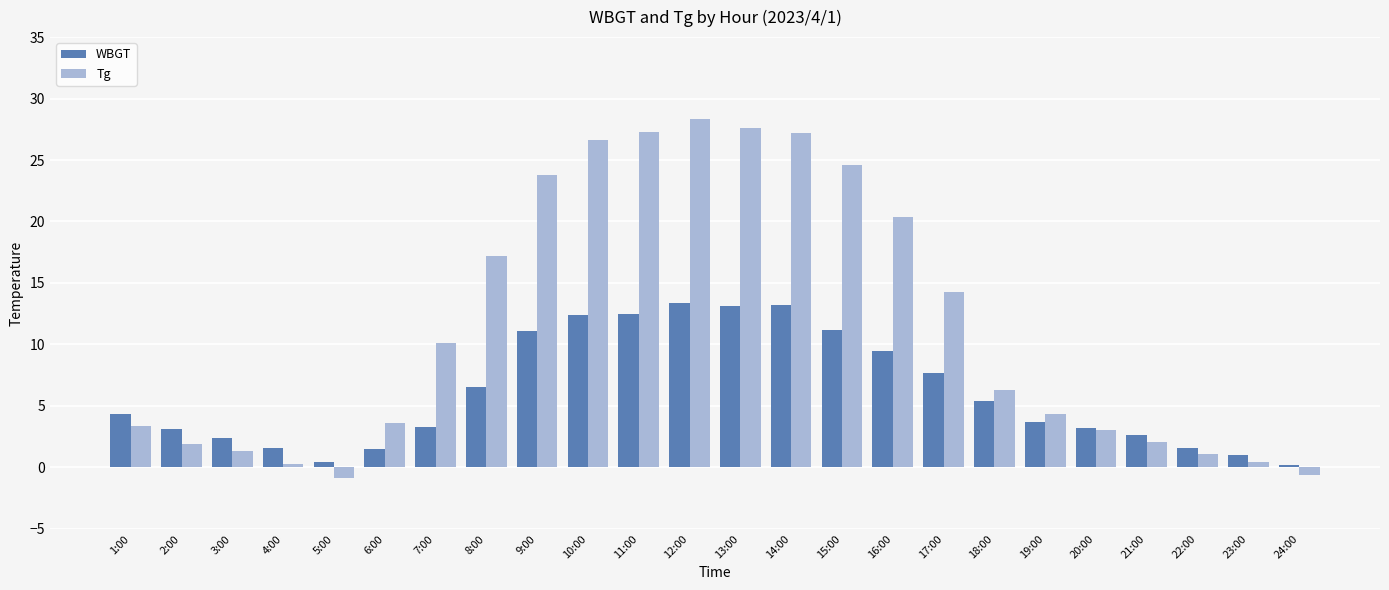

At which category is the sum across all series the highest?

12:00